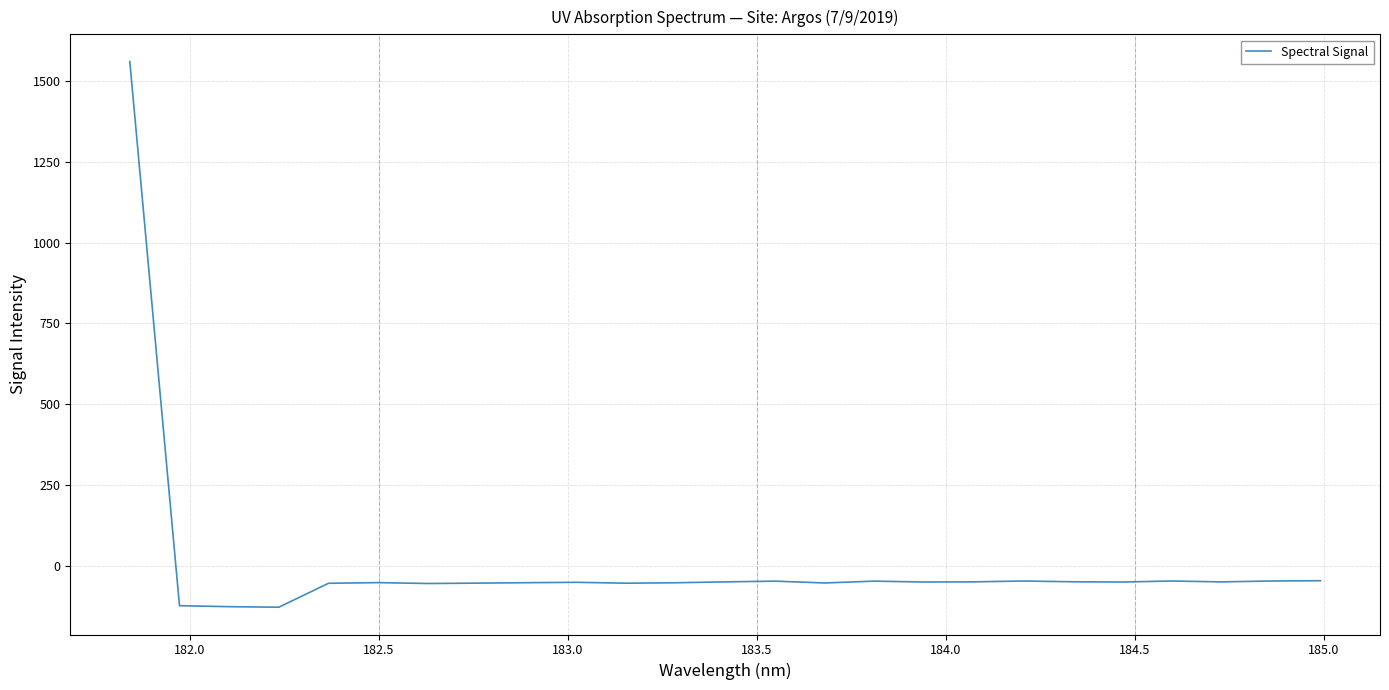

How many values are above zero?

1